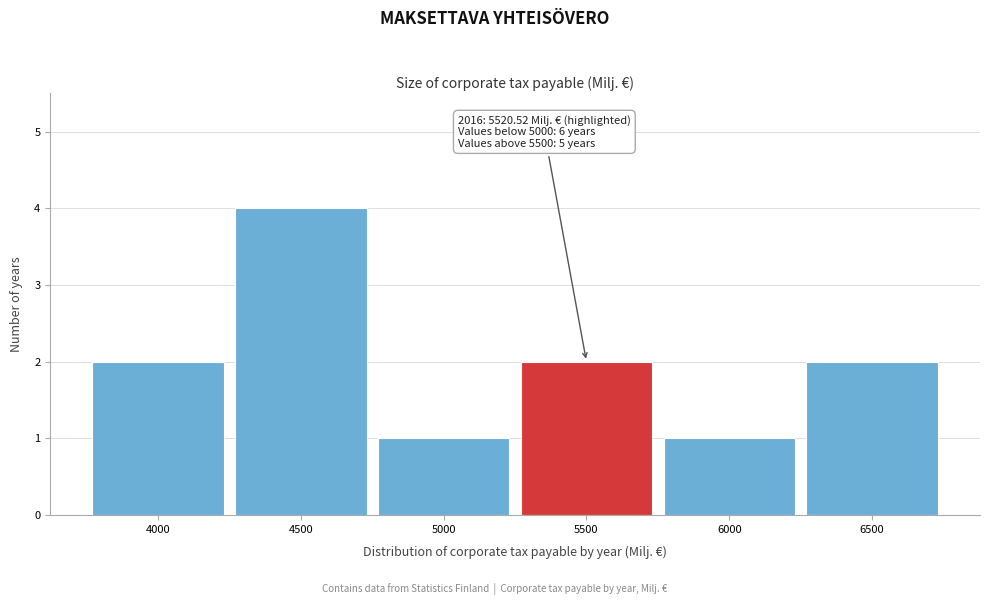

Reading left to right, transcribe all the data shown in this chart.

4000=2	4500=4	5000=1	5500=2	6000=1	6500=2